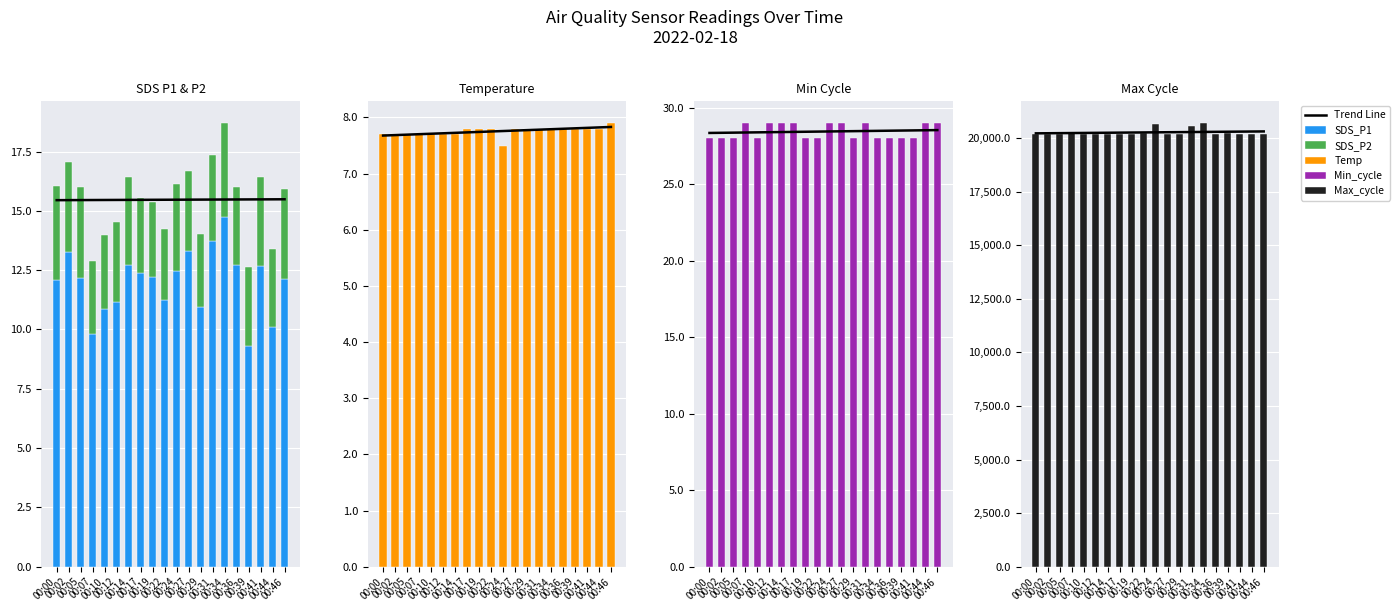

What is the difference between the maximum and minimum values in the Max_cycle series?

524